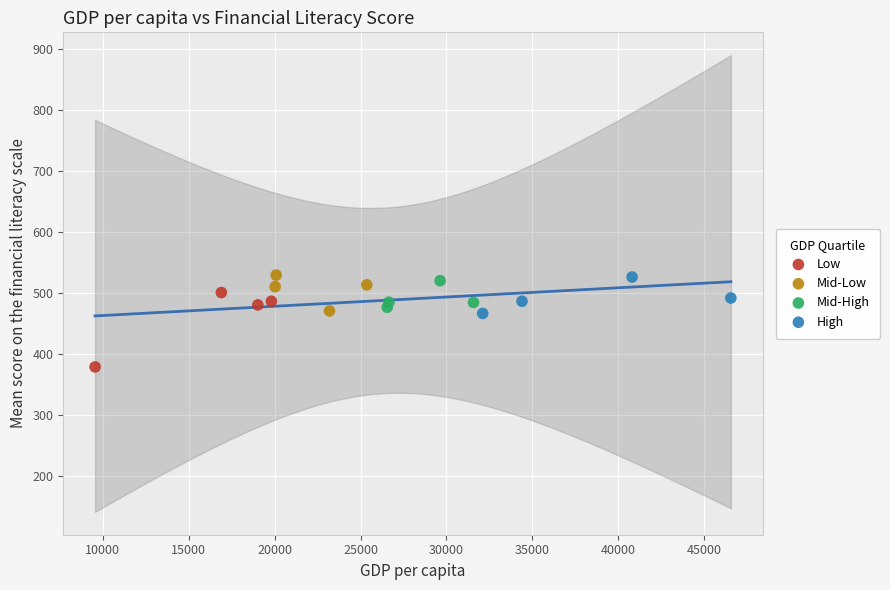

Which series contains the lowest Y value?

Low